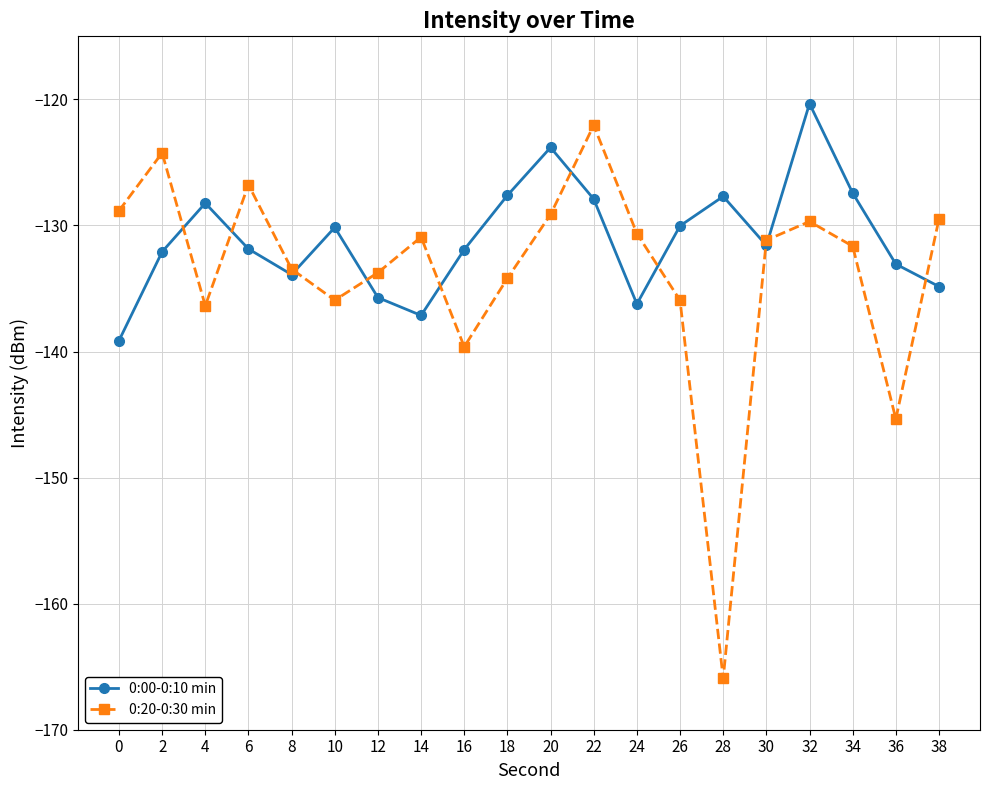

True or false: 0:00-0:10 min has a value of -133.9 at 8.

True